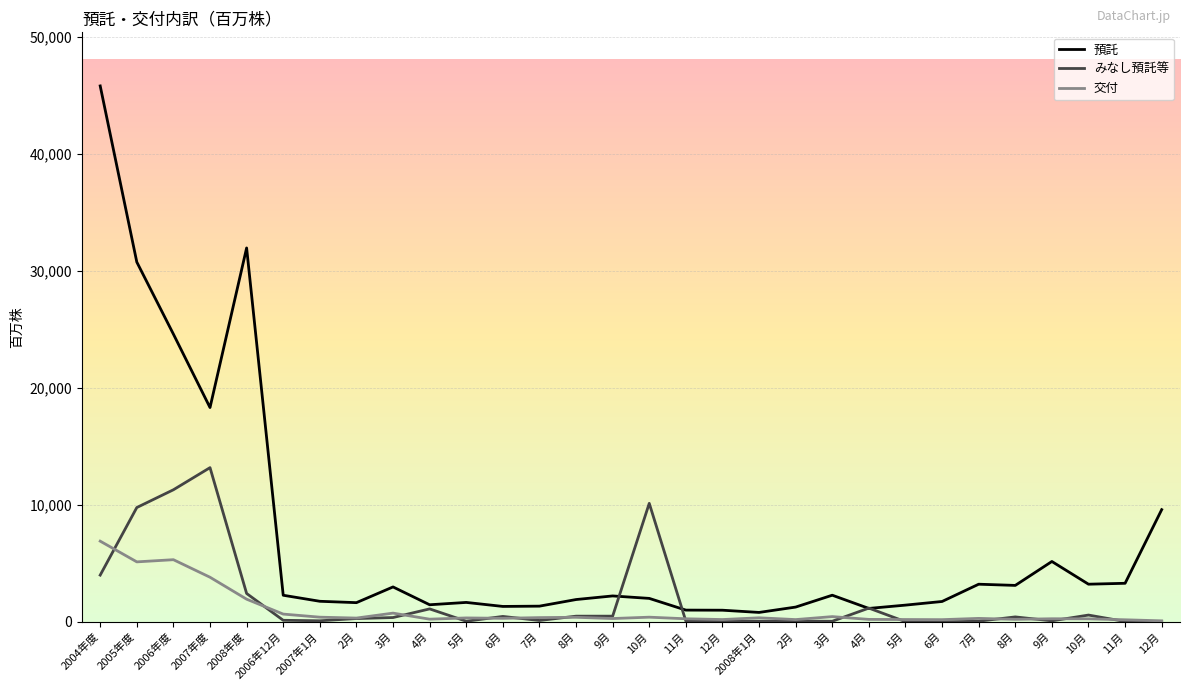

What is the label of the 28th point from the left?

10月